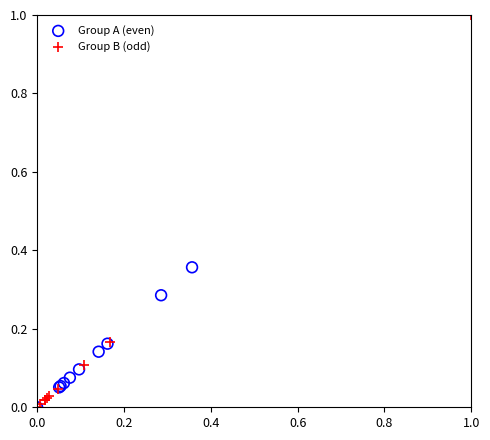

Which series has the widest spread of Y values?

Group B (odd)